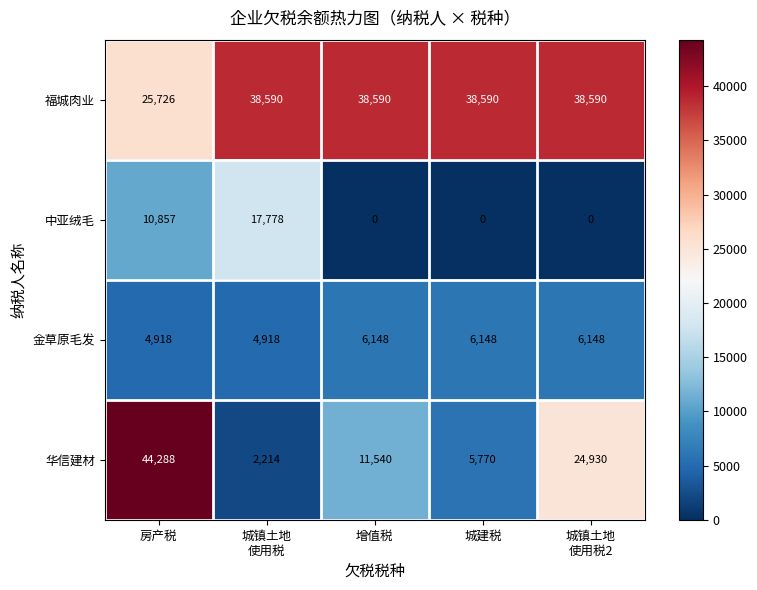

Reading left to right, what are all the values shown in this chart?

福城肉业: 25726	38590	38590	38590	38590
中亚绒毛: 10857	17778	0	0	0
金草原毛发: 4918	4918	6148	6148	6148
华信建材: 44288	2214	11540	5770	24930